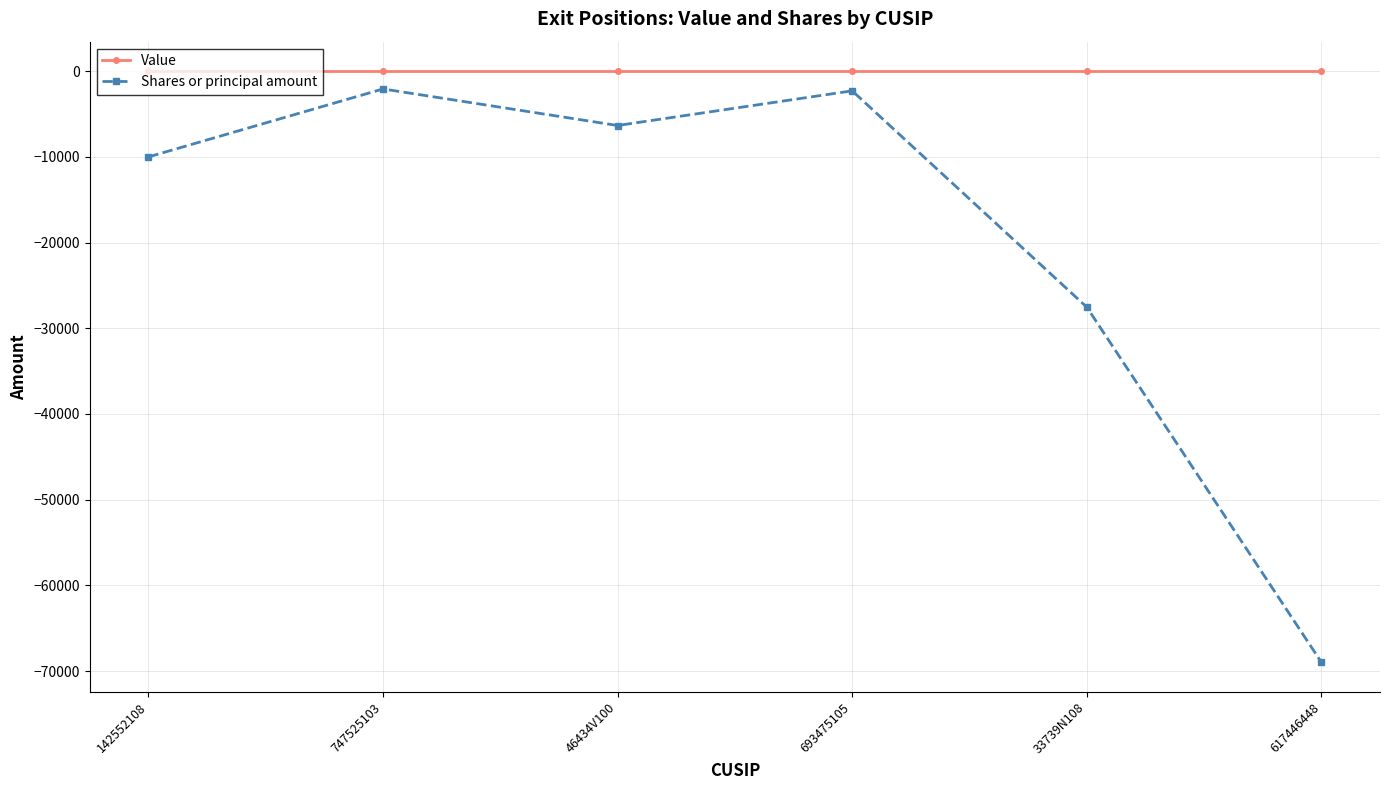

What is the smallest value displayed?

-68965